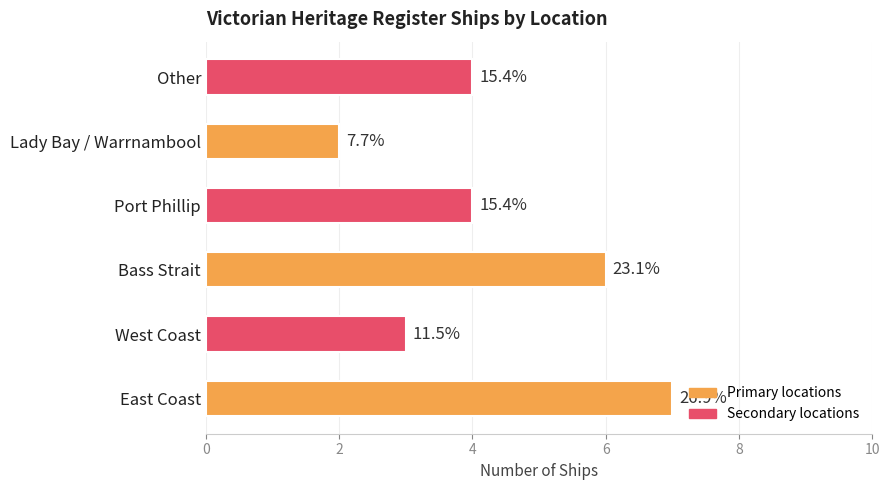

What is the sum of all values?

26